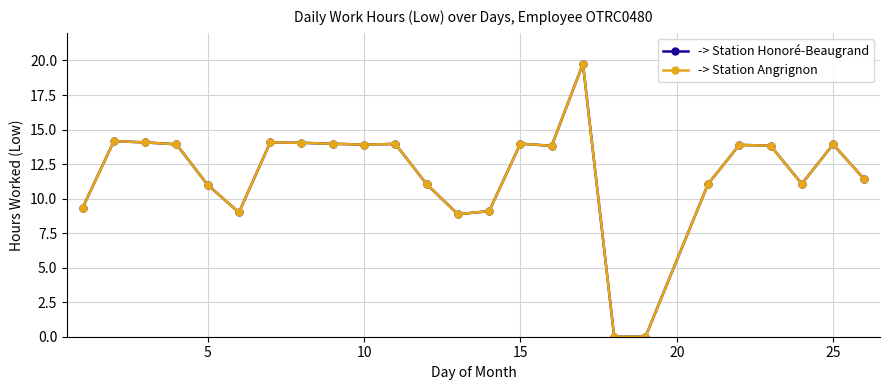

True or false: -> Station Honoré-Beaugrand and -> Station Angrignon intersect in this chart.

False